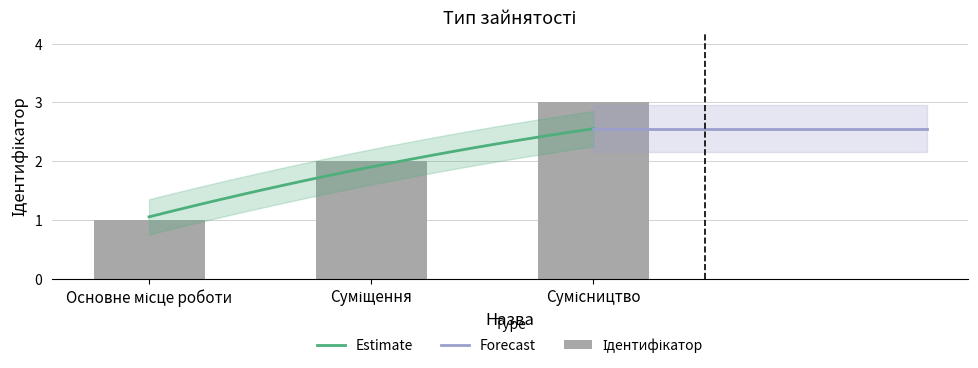

Which has a higher value, Сумісництво or Суміщення?

Сумісництво